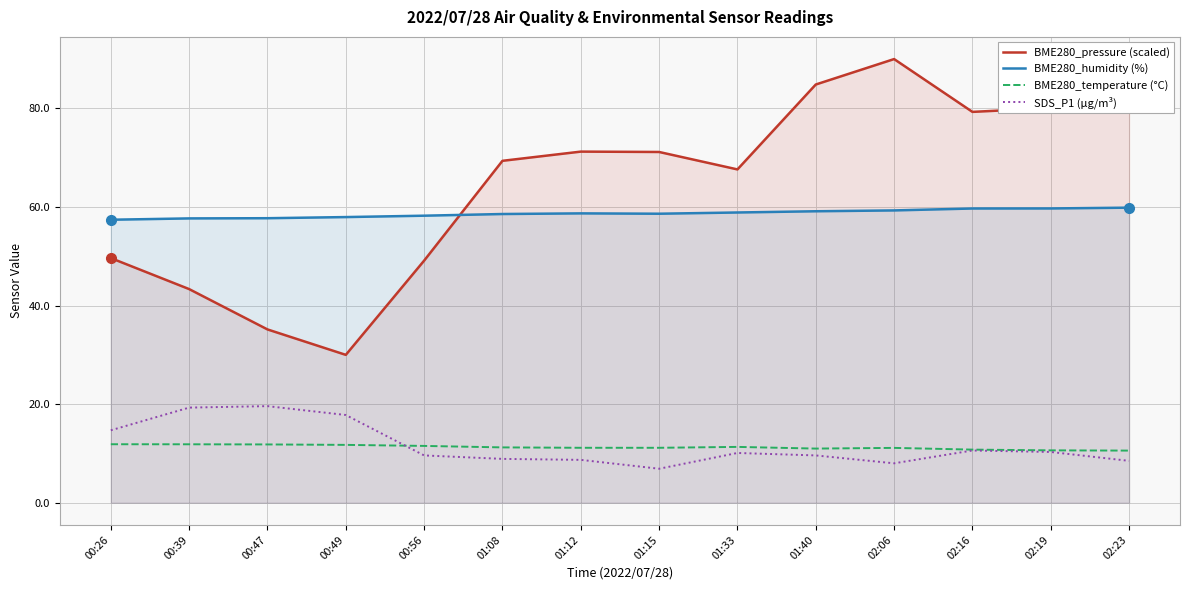

Between 01:33 and 02:16, which is larger?

02:16